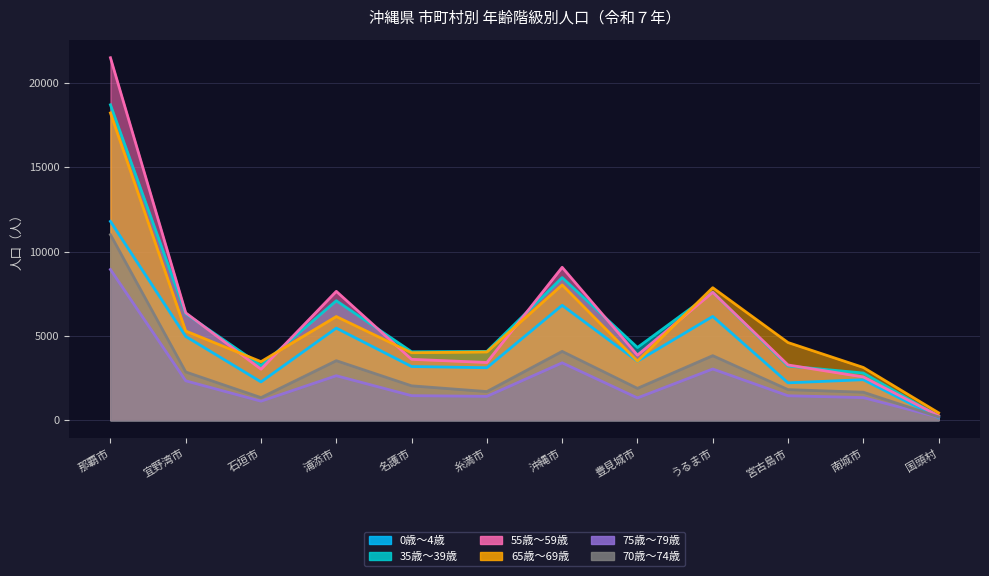

True or false: 70歳～74歳 has a value of 95 at 国頭村.

False